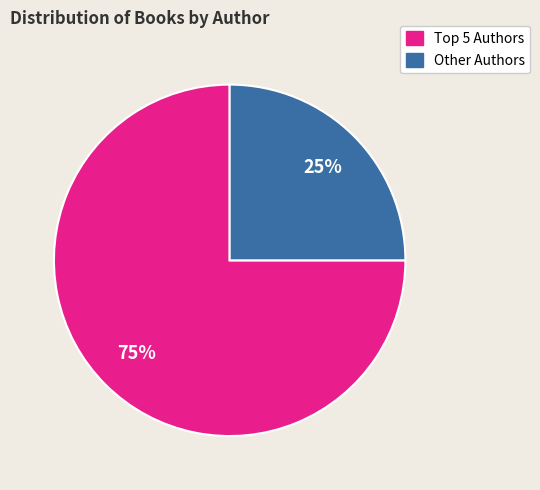

Count the number of slices in the pie.

2